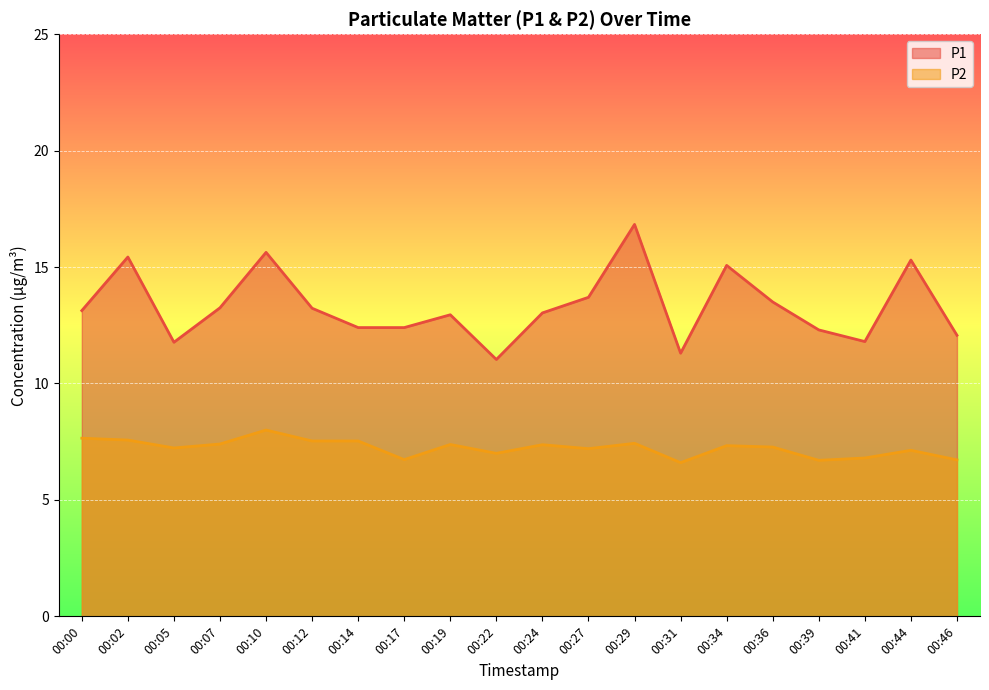

True or false: P1 has more than 0 points higher than both neighbors.

True